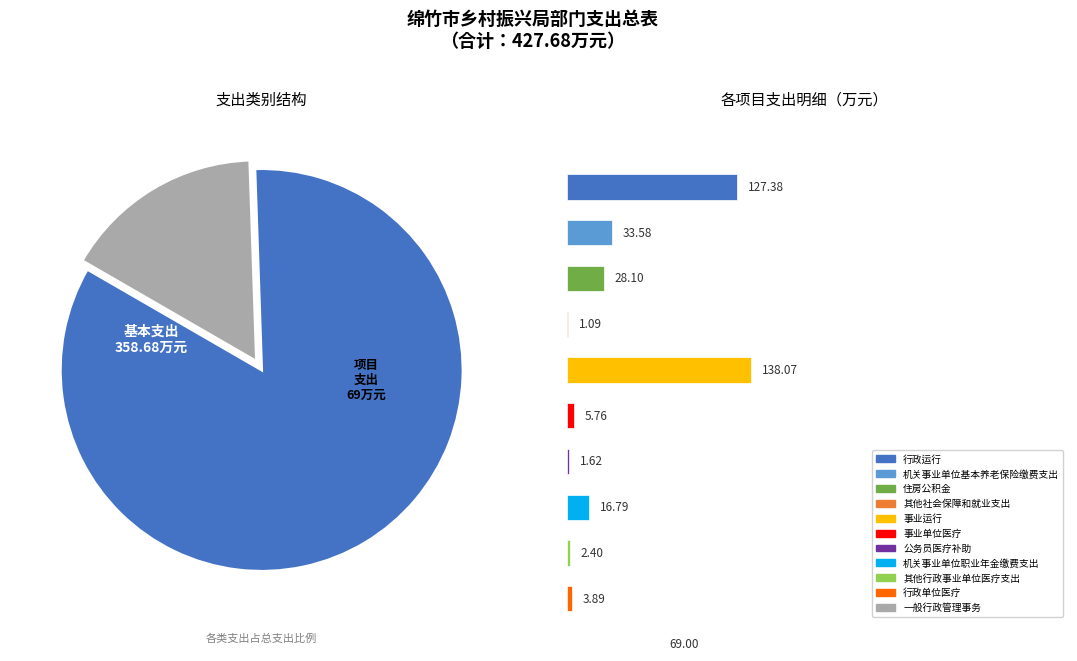

The 行政运行 slice represents 30% of the pie. True or false?

True